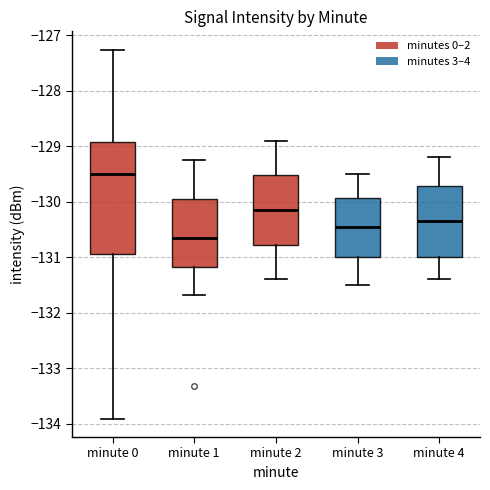

Which box's median line is the highest?

minute 0